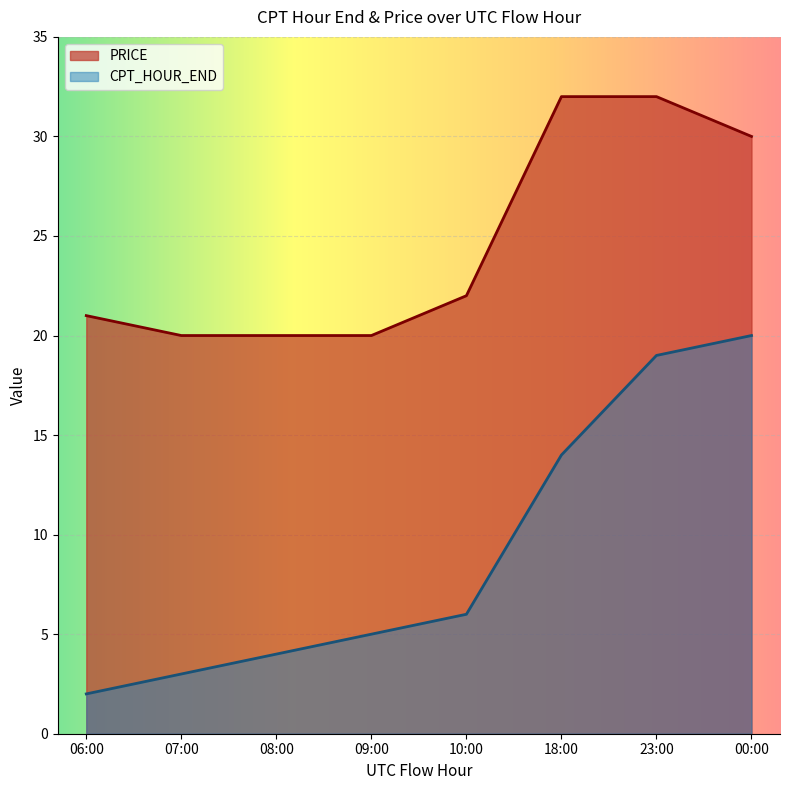

Reading left to right, transcribe all the data shown in this chart.

CPT_HOUR_END: 06:00=2	07:00=3	08:00=4	09:00=5	10:00=6	18:00=14	23:00=19	00:00=20
PRICE: 06:00=21	07:00=20	08:00=20	09:00=20	10:00=22	18:00=32	23:00=32	00:00=30